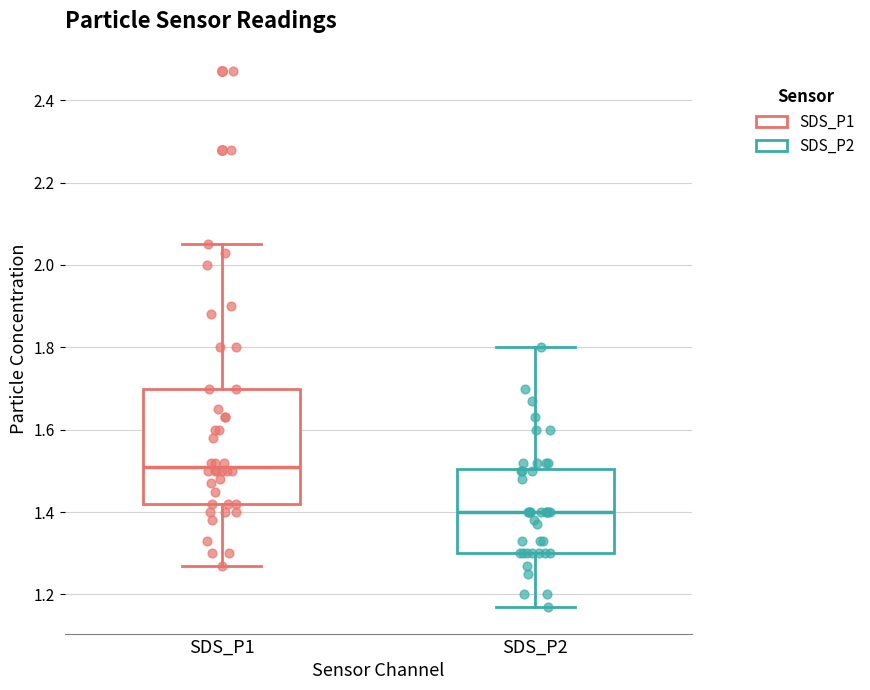

Which box has the highest median line?

SDS_P1